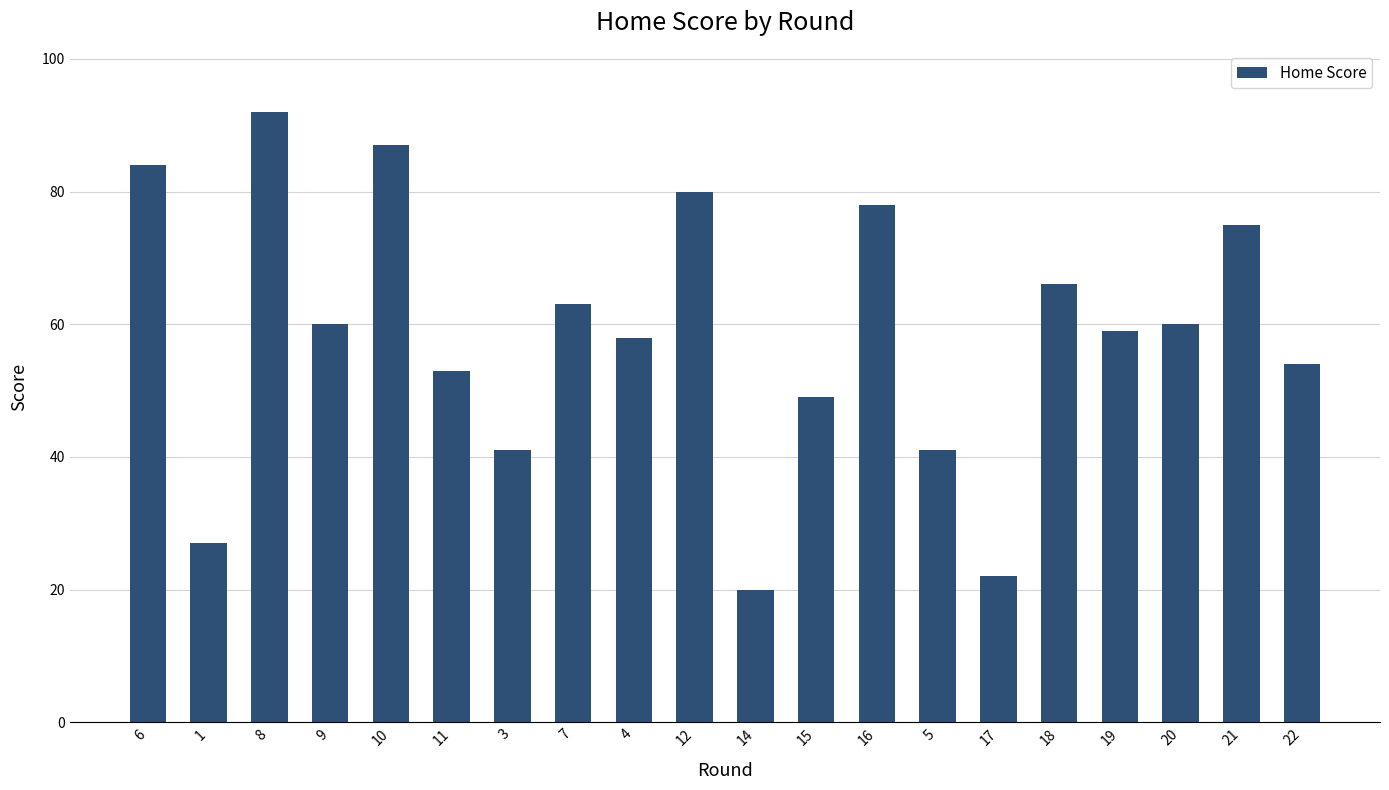

Reading left to right, what are all the values shown in this chart?

6=84	1=27	8=92	9=60	10=87	11=53	3=41	7=63	4=58	12=80	14=20	15=49	16=78	5=41	17=22	18=66	19=59	20=60	21=75	22=54